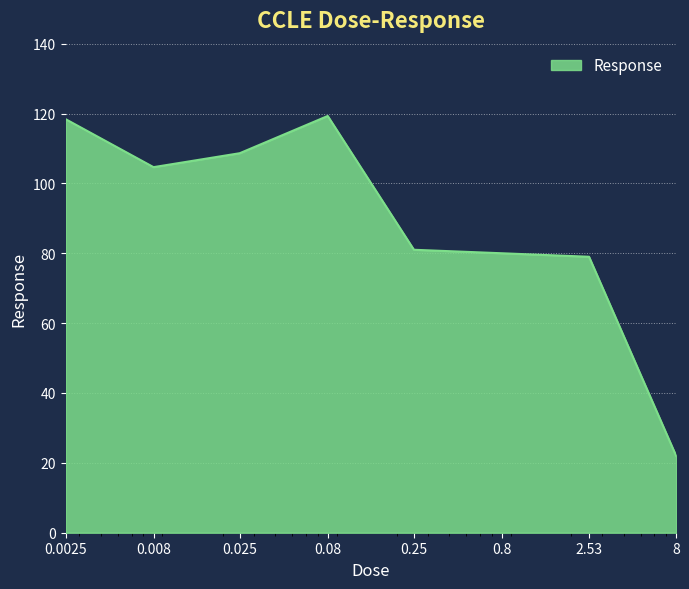

What is the difference between the maximum and minimum values?

97.3